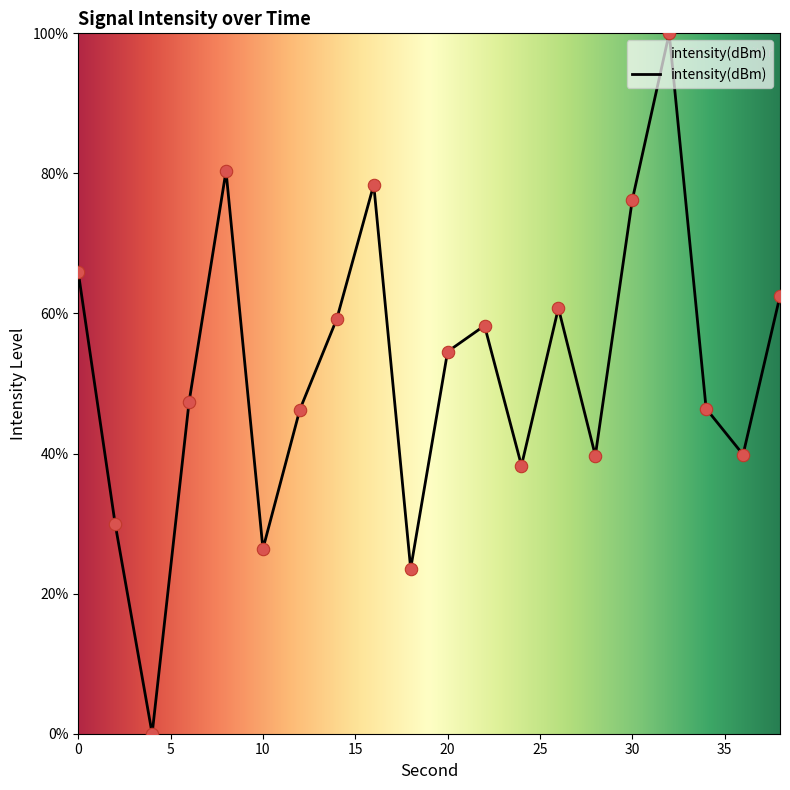

What is the greatest value displayed?

100.0